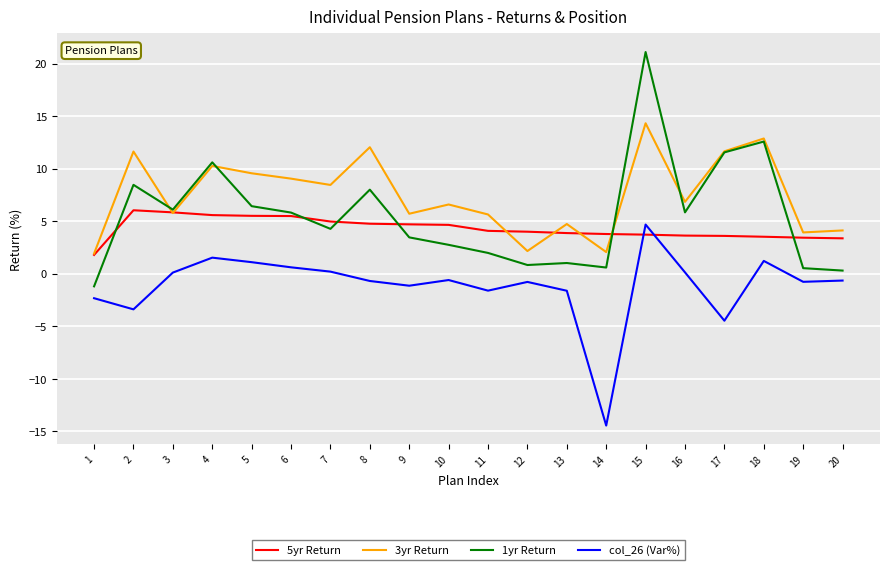

True or false: col_26 (Var%) has a value of 1.1 at 5.

True